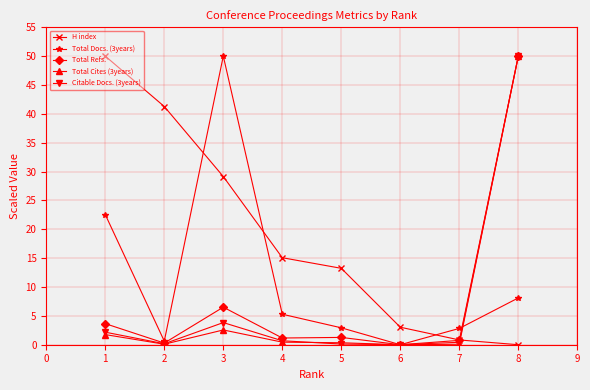

What is the highest value of the Total Refs. series?

50.0